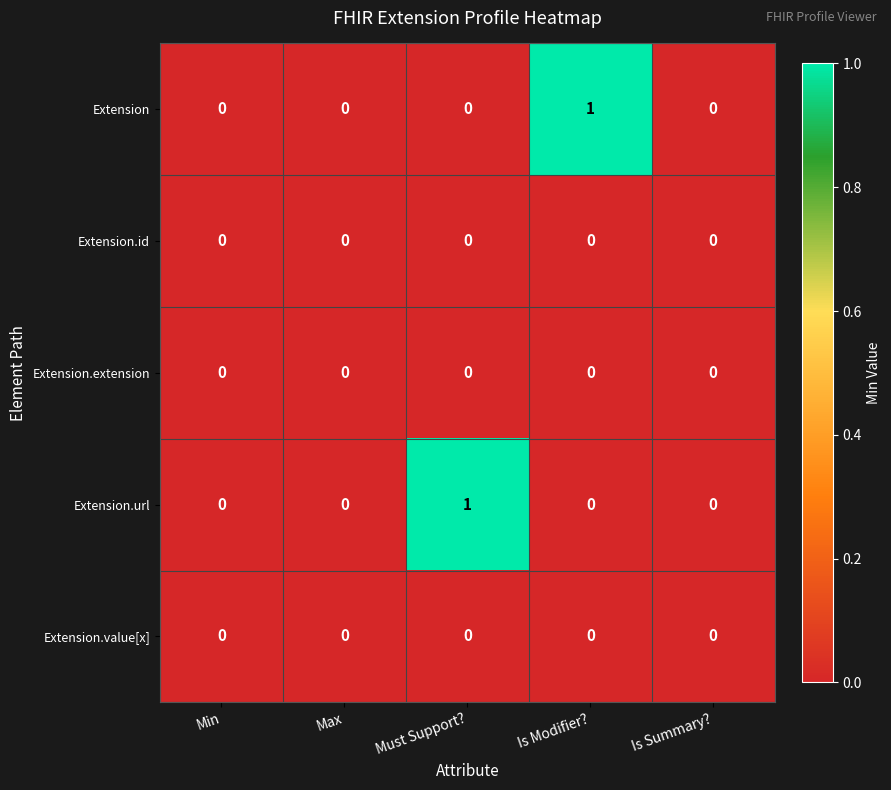

The value of Extension.extension at Min is 0. True or false?

True